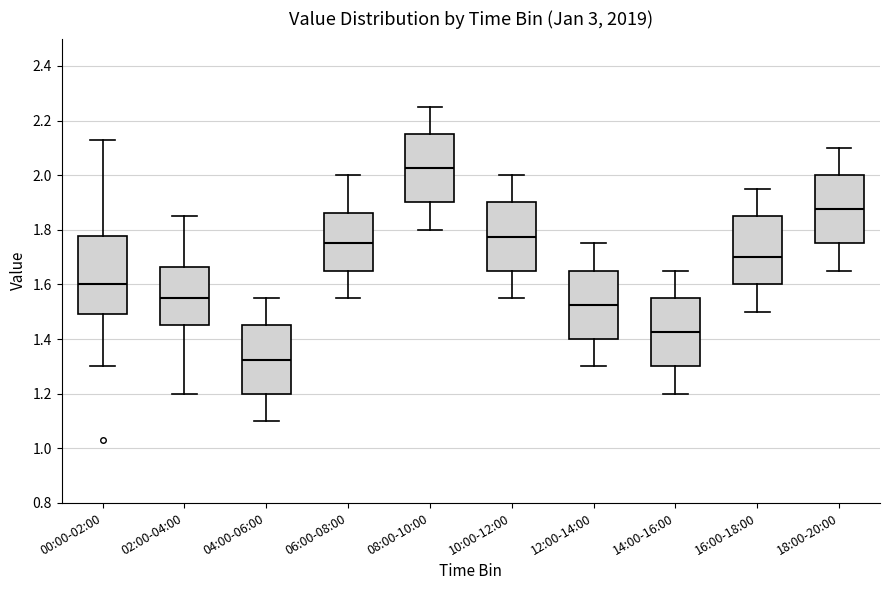

Reading left to right, read every box against the y-axis: the position of its median line, the range the box covers, and the ends of its whiskers. The values are not printed on the chart, so give them approximately, as read against the axis.

00:00-02:00: median 1.60, box 1.50 to 1.78, whiskers 1.30 to 2.14
02:00-04:00: median 1.56, box 1.46 to 1.66, whiskers 1.20 to 1.86
04:00-06:00: median 1.32, box 1.20 to 1.46, whiskers 1.10 to 1.56
06:00-08:00: median 1.76, box 1.66 to 1.86, whiskers 1.56 to 2.00
08:00-10:00: median 2.02, box 1.90 to 2.16, whiskers 1.80 to 2.26
10:00-12:00: median 1.78, box 1.66 to 1.90, whiskers 1.56 to 2.00
12:00-14:00: median 1.52, box 1.40 to 1.66, whiskers 1.30 to 1.76
14:00-16:00: median 1.42, box 1.30 to 1.56, whiskers 1.20 to 1.66
16:00-18:00: median 1.70, box 1.60 to 1.86, whiskers 1.50 to 1.96
18:00-20:00: median 1.88, box 1.76 to 2.00, whiskers 1.66 to 2.10